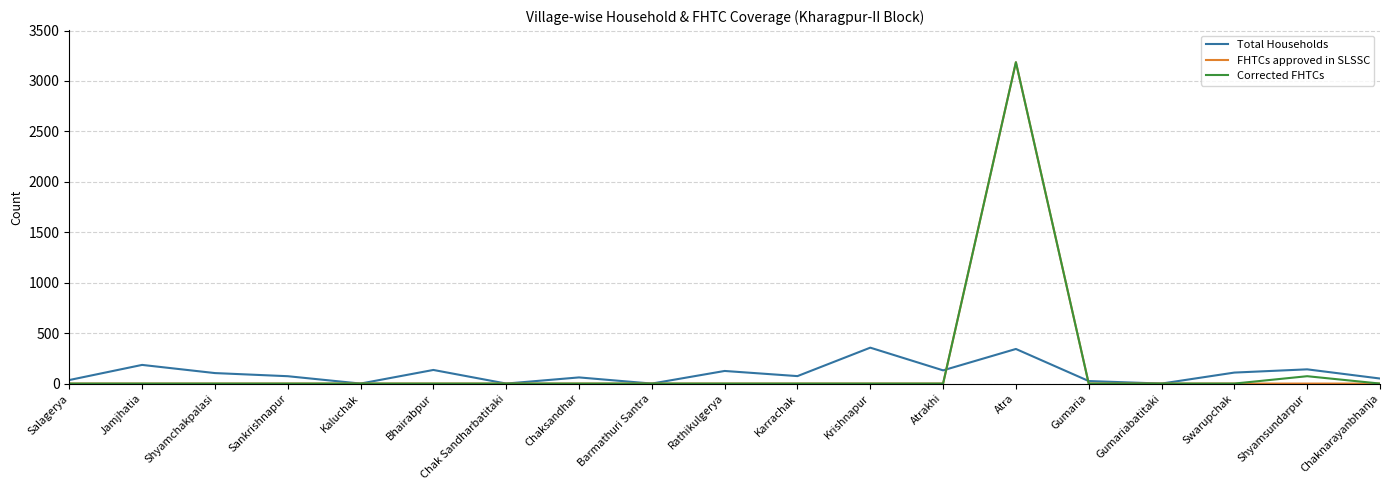

Between Shyamchakpalasi and Gumariabatitaki, which series saw the biggest shift?

Total Households